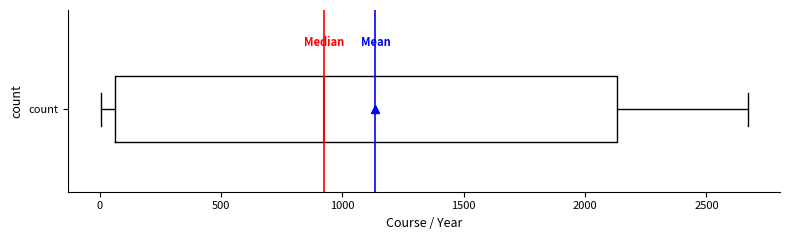

Read this box plot against the x-axis: the position of the median line, the range covered by the box, and the ends of both whiskers. The values are not printed on the chart, so give them approximately, as read against the axis.

median 900, box 50 to 2150, whiskers 0 to 2650